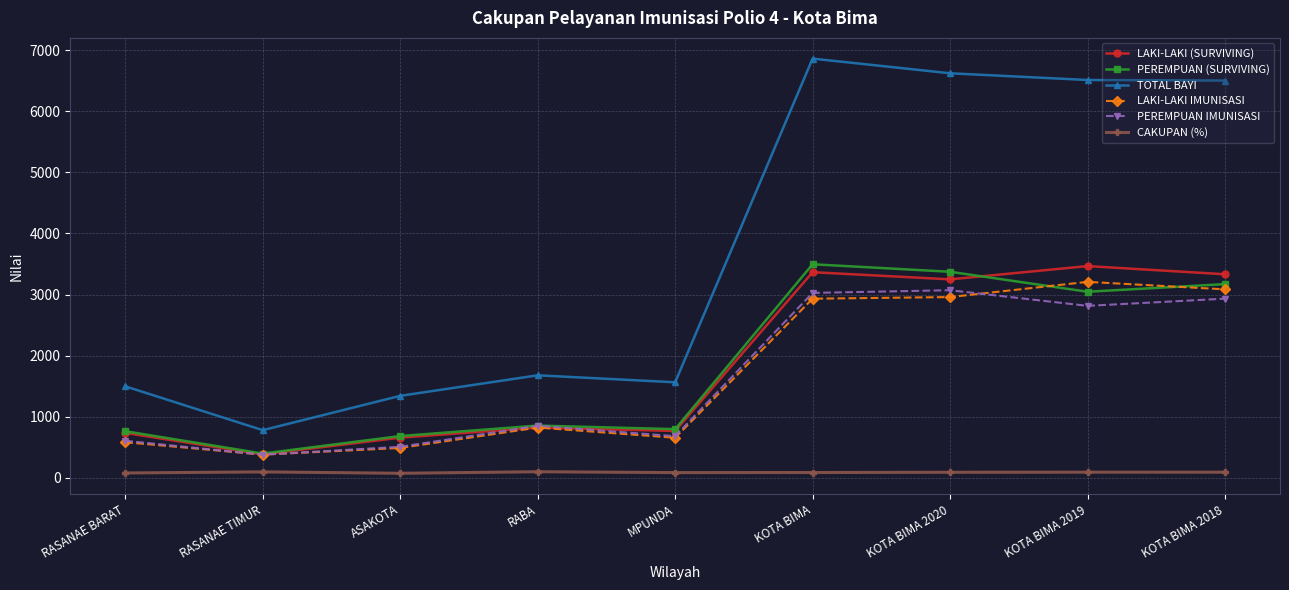

How many lines are shown in the chart?

6